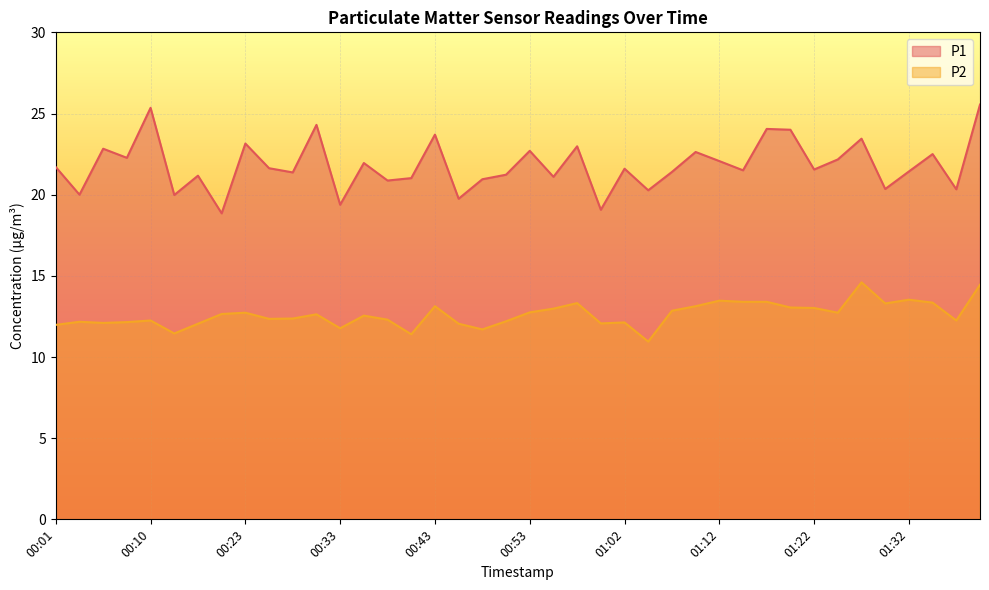

At how many categories does at least one series exceed 13?

40